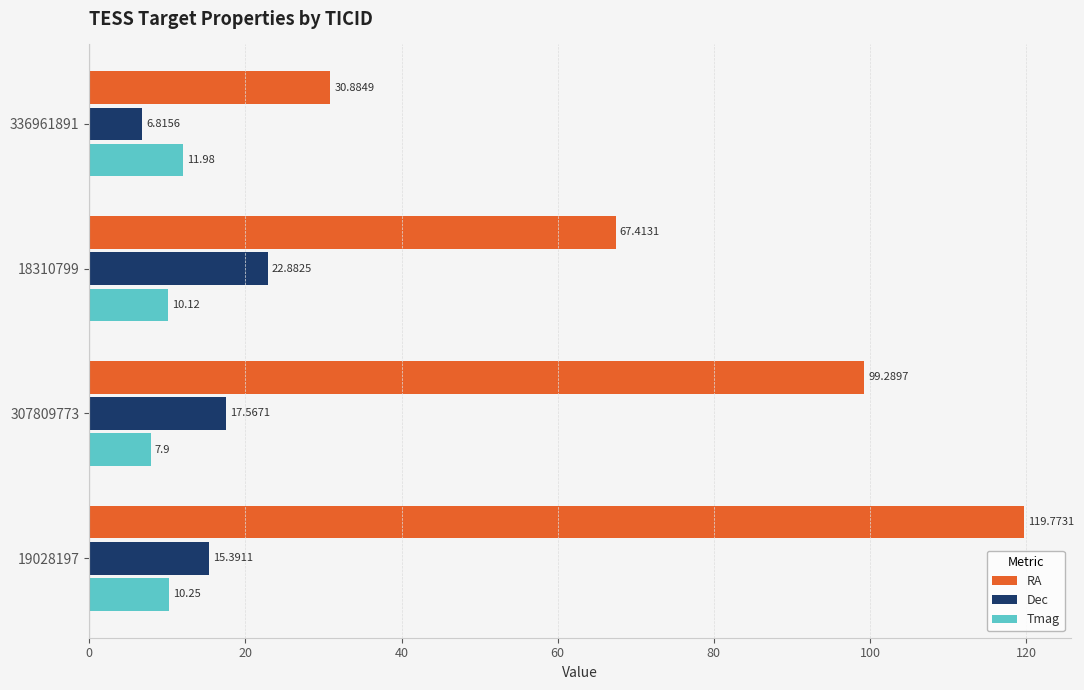

What is the sum of all RA values?

317.4